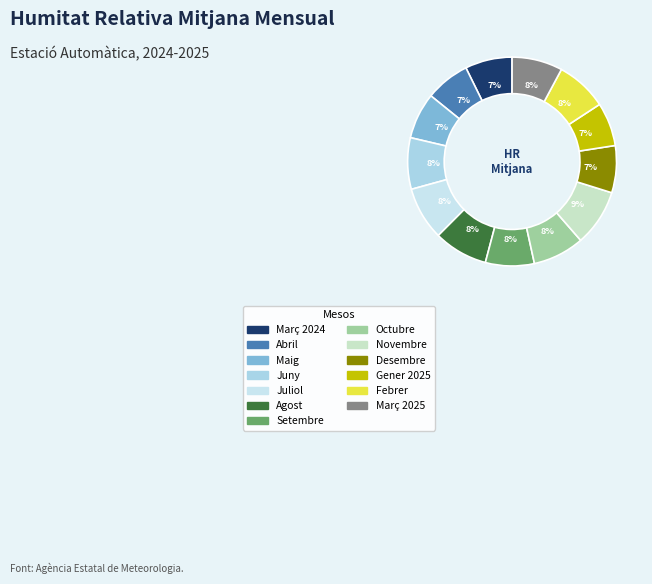

How many slices are in this pie chart?

13